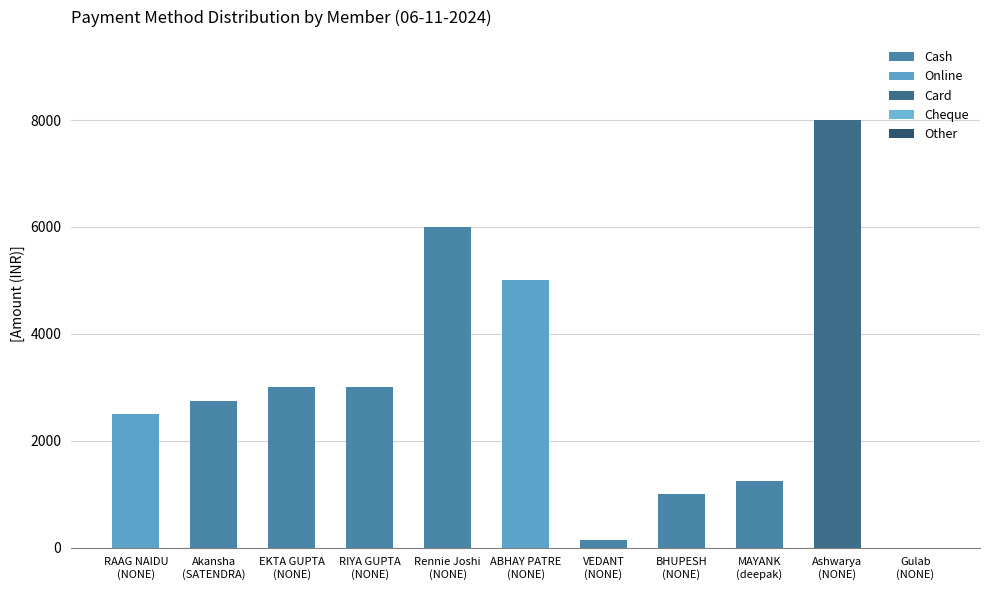

Count the number of categories in the chart.

11